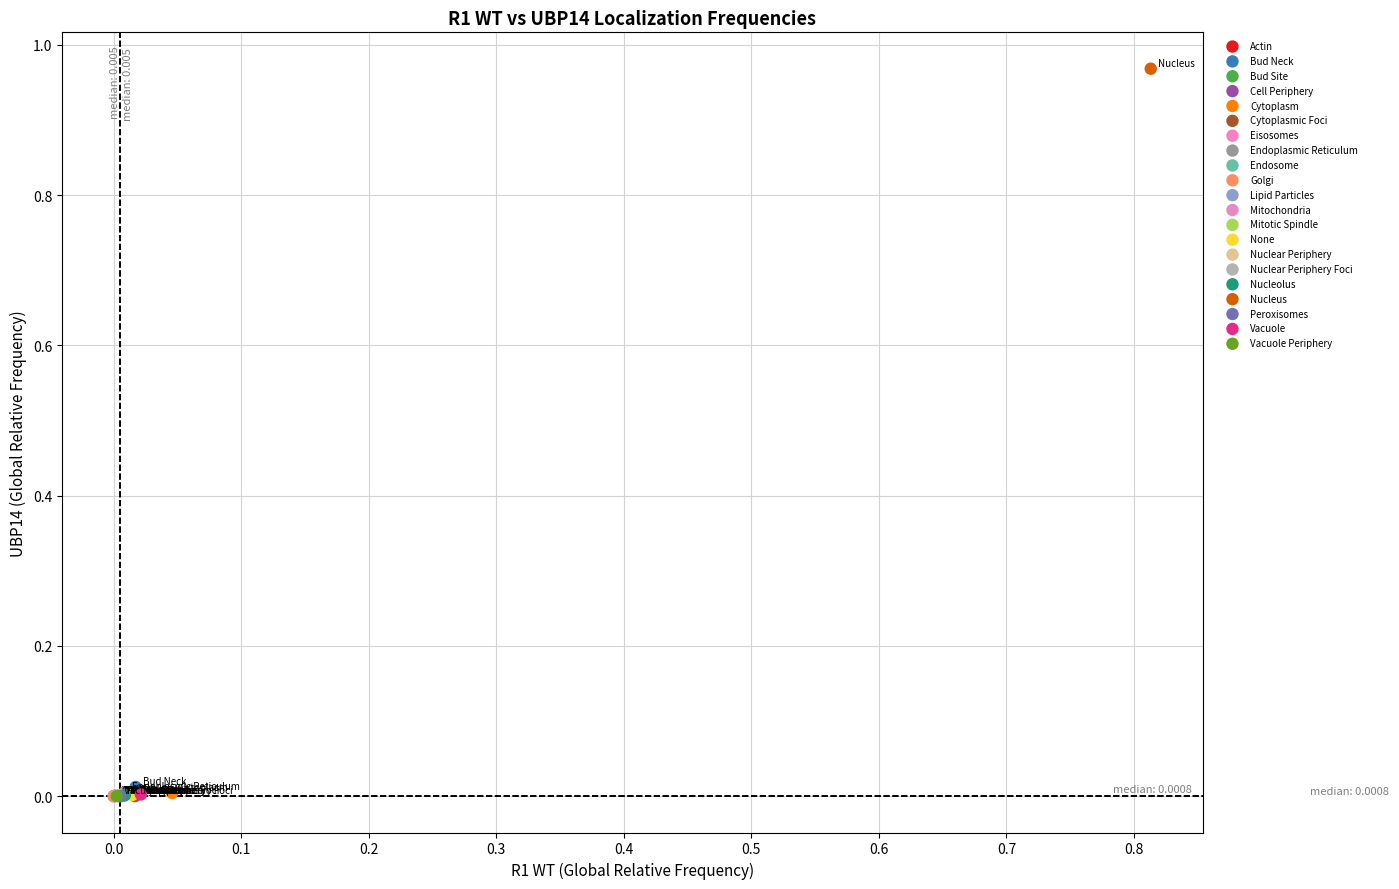

What are all the series names shown in the legend?

Actin, Bud Neck, Bud Site, Cell Periphery, Cytoplasm, Cytoplasmic Foci, Eisosomes, Endoplasmic Reticulum, Endosome, Golgi, Lipid Particles, Mitochondria, Mitotic Spindle, None, Nuclear Periphery, Nuclear Periphery Foci, Nucleolus, Nucleus, Peroxisomes, Vacuole, Vacuole Periphery